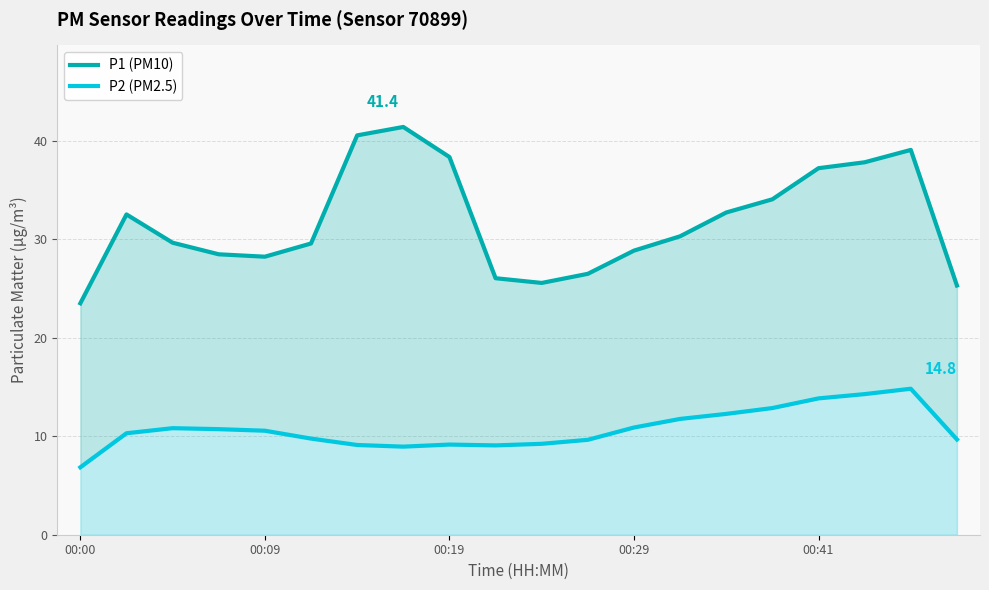

What is the highest value of the P2 (PM2.5) series?

14.8